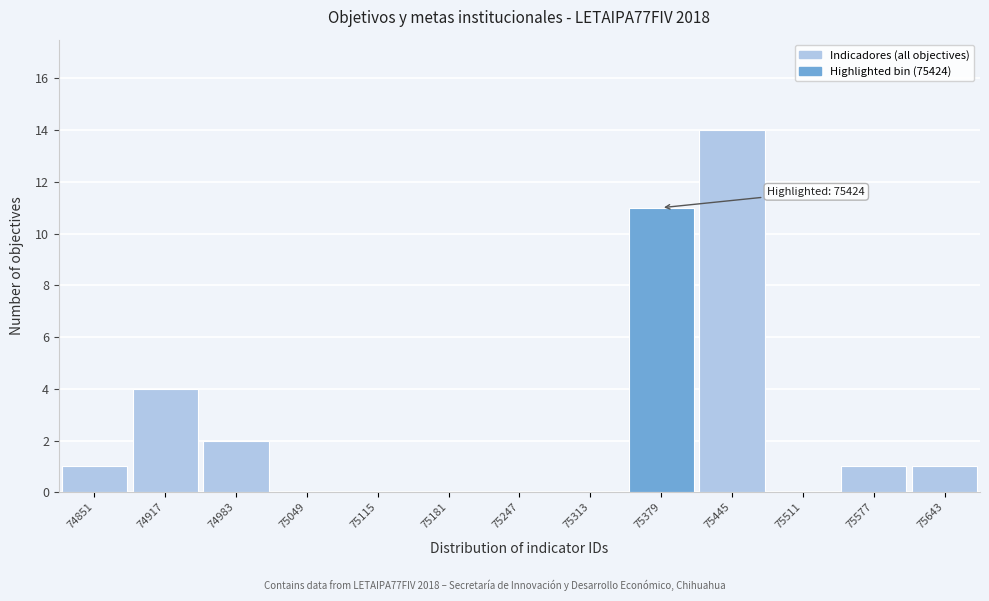

Reading left to right, what are all the values shown in this chart?

74851=1	74917=4	74983=2	75049=0	75115=0	75181=0	75247=0	75313=0	75379=11	75445=14	75511=0	75577=1	75643=1